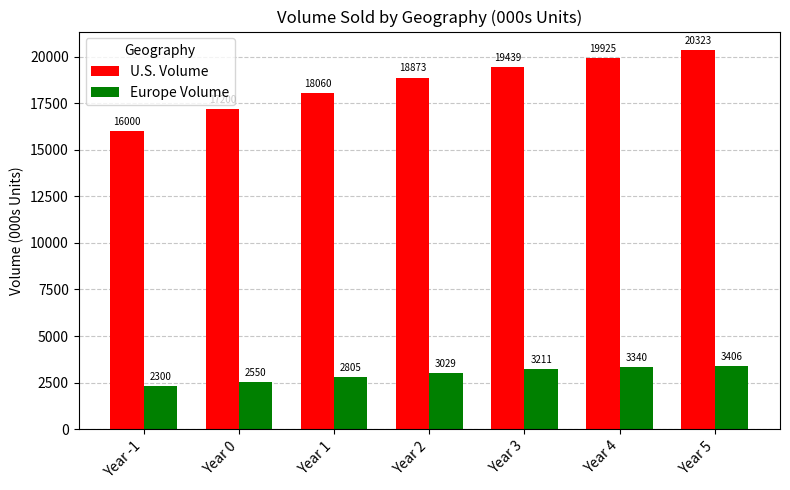

What is the label of the 2nd bar from the right?

Year 4